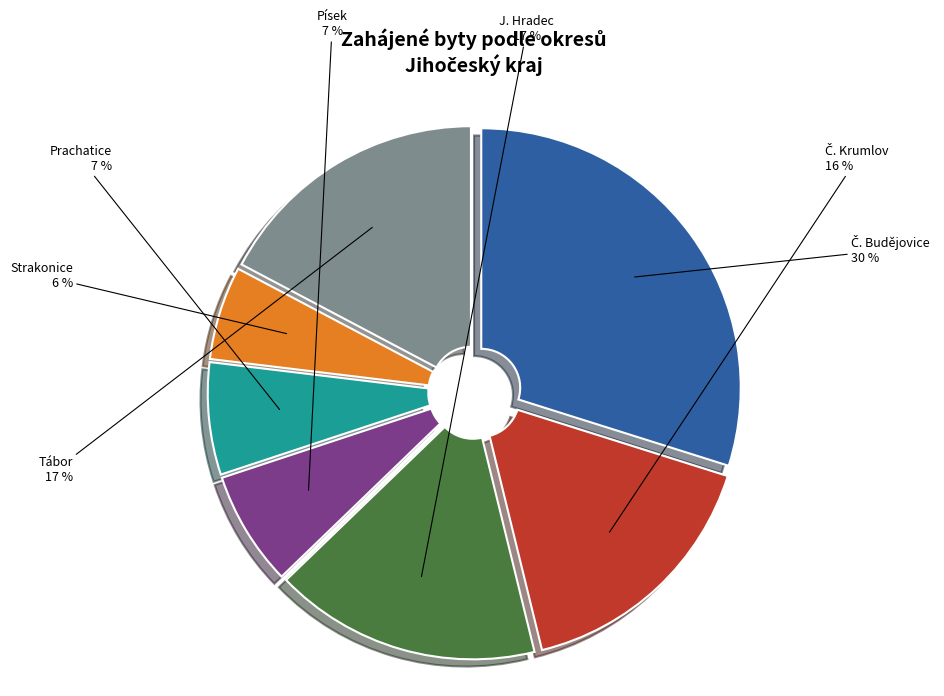

To the nearest percent, what is the average slice percentage?

14%